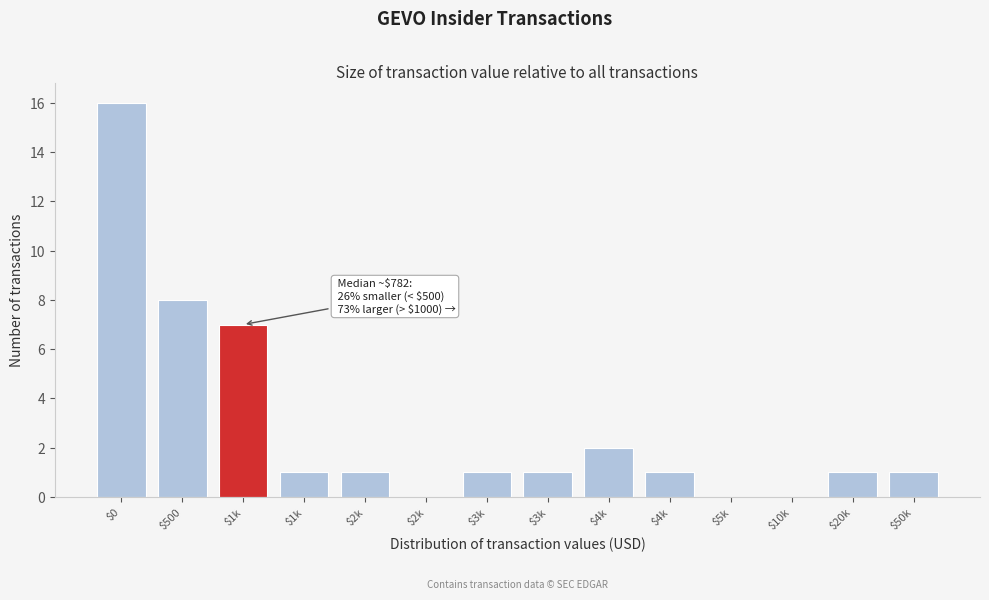

Are the bars horizontal?

No